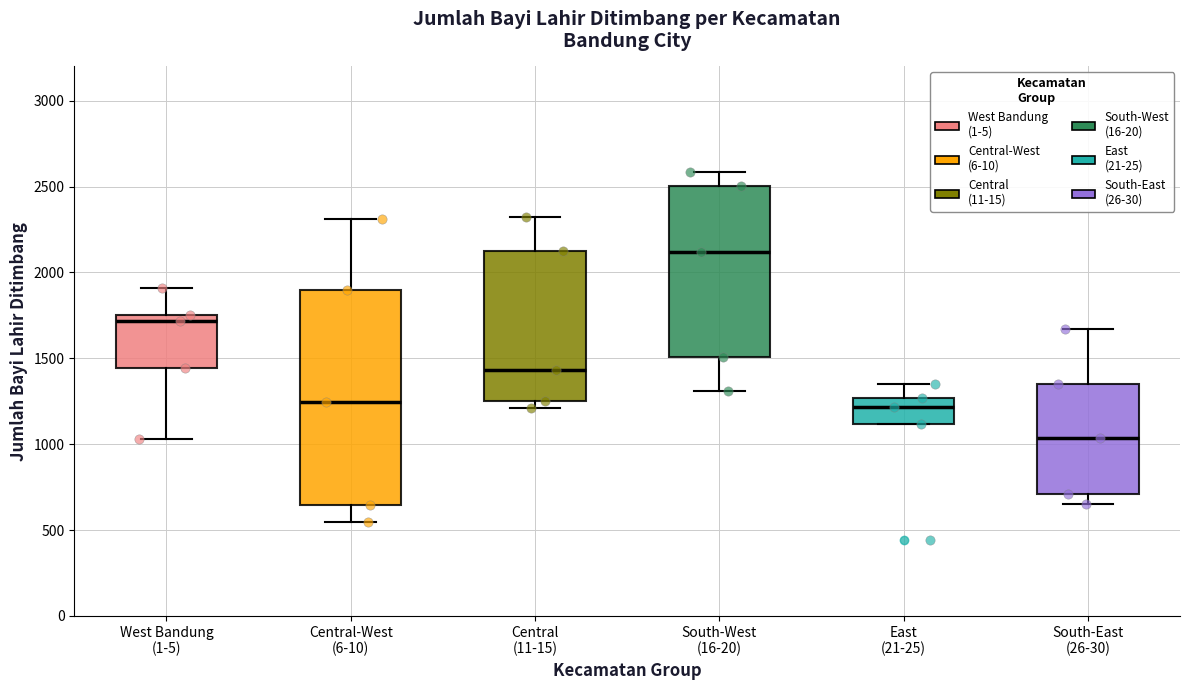

Reading left to right, read every box against the y-axis: the position of its median line, the range the box covers, and the ends of its whiskers. The values are not printed on the chart, so give them approximately, as read against the axis.

West Bandung (1-5): median 1700, box 1450 to 1750, whiskers 1050 to 1900
Central-West (6-10): median 1250, box 650 to 1900, whiskers 550 to 2300
Central (11-15): median 1450, box 1250 to 2150, whiskers 1200 to 2300
South-West (16-20): median 2100, box 1500 to 2500, whiskers 1300 to 2600
East (21-25): median 1200, box 1100 to 1250, whiskers 1100 to 1350
South-East (26-30): median 1050, box 700 to 1350, whiskers 650 to 1650